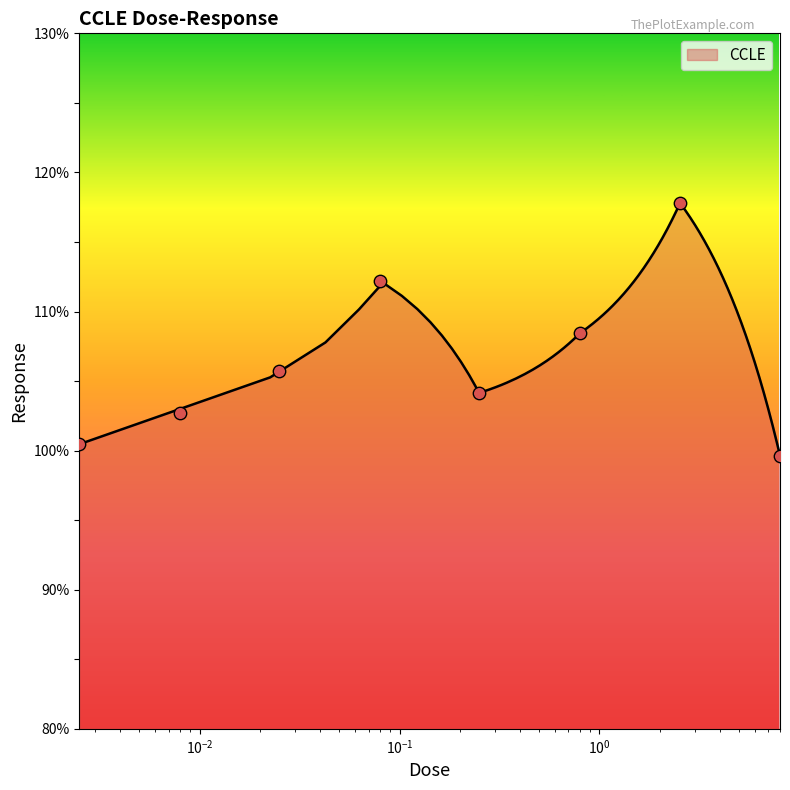

Between 2.53 and 0.025, which is larger?

2.53